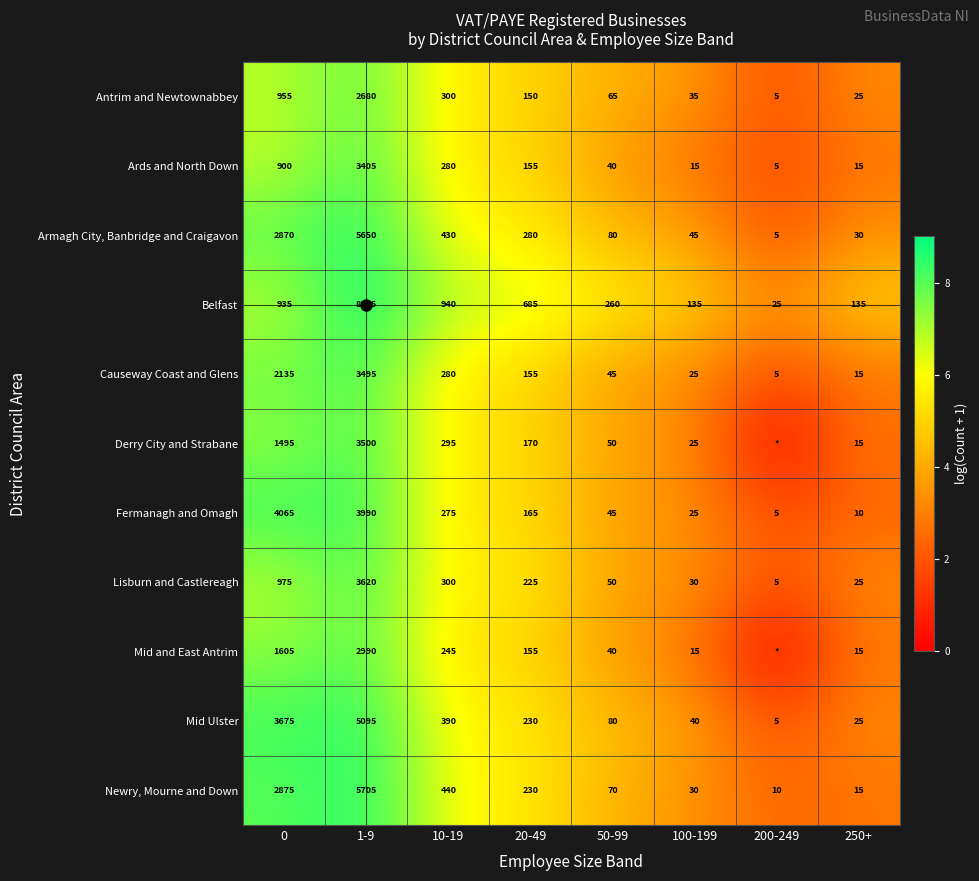

Which series changed the most between 10-19 and 50-99?

Belfast